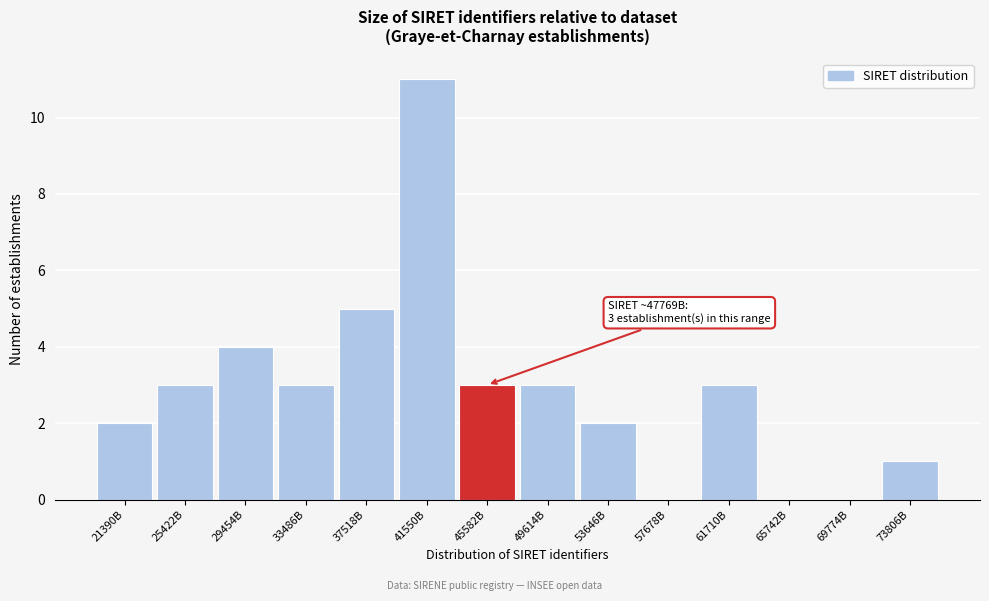

Reading left to right, transcribe all the data shown in this chart.

21390B=2	25422B=3	29454B=4	33486B=3	37518B=5	41550B=11	45582B=3	49614B=3	53646B=2	57678B=0	61710B=3	65742B=0	69774B=0	73806B=1